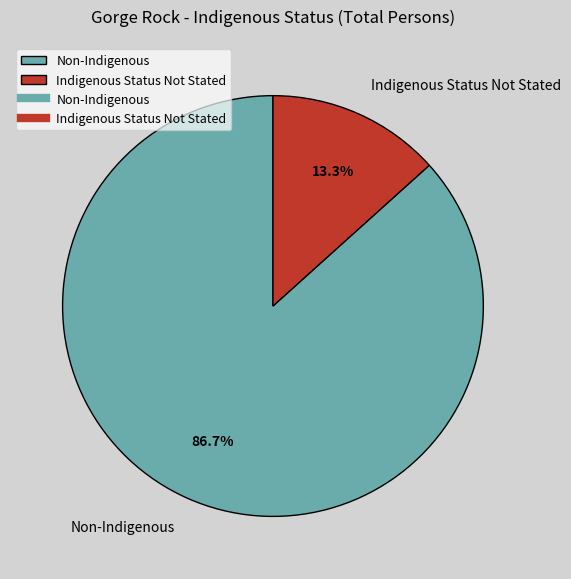

Rank the categories by value from lowest to highest.

Indigenous Status Not Stated, Non-Indigenous